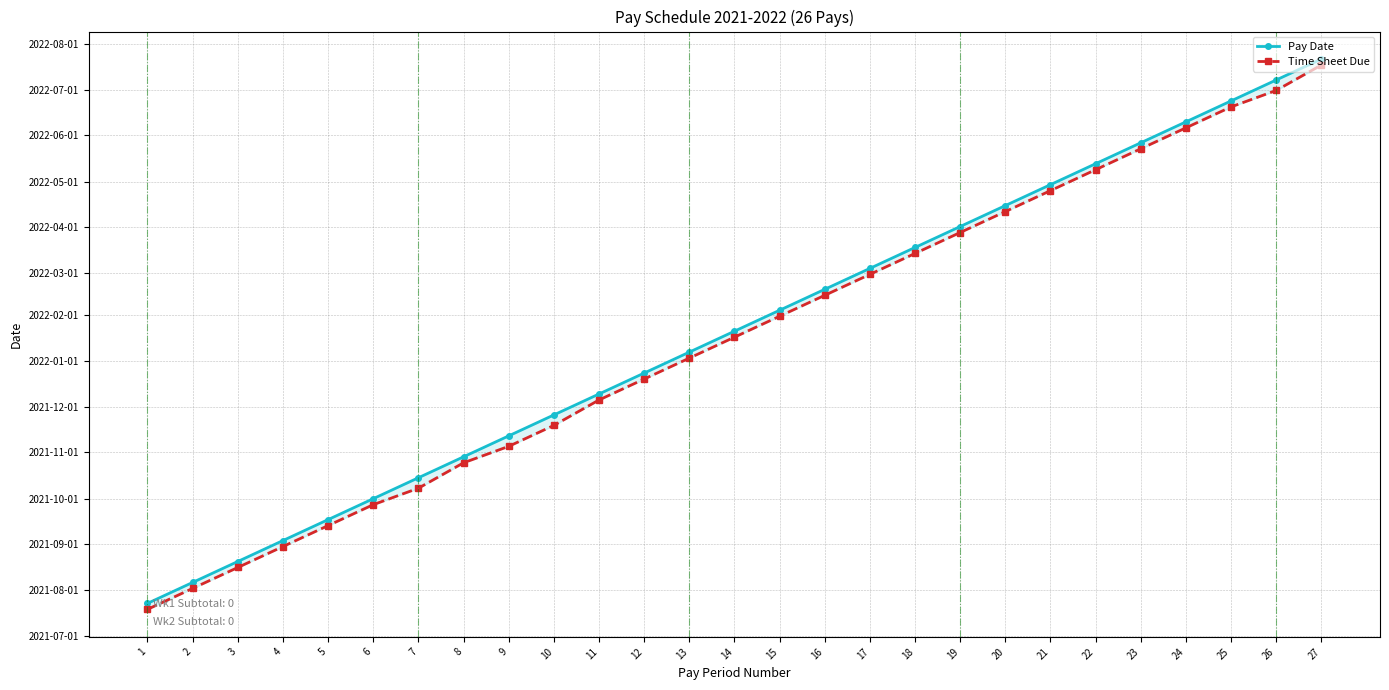

True or false: Time Sheet Due has more than 0 interior local peaks.

False